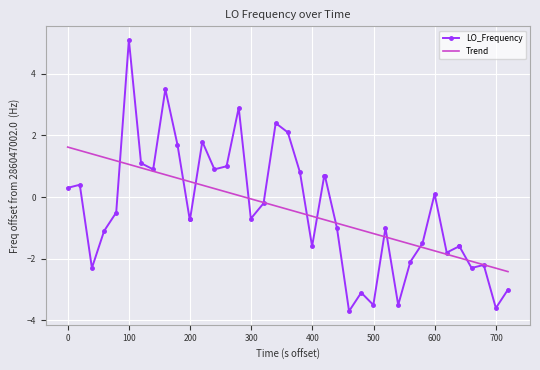

What is the greatest value displayed?

5.1